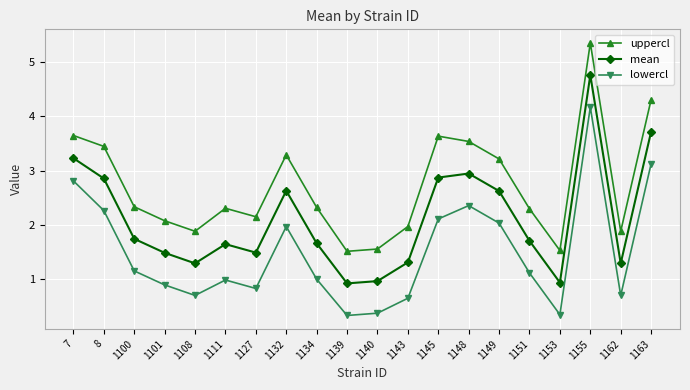

Rank the series by their maximum value, from lowest to highest.

lowercl, mean, uppercl